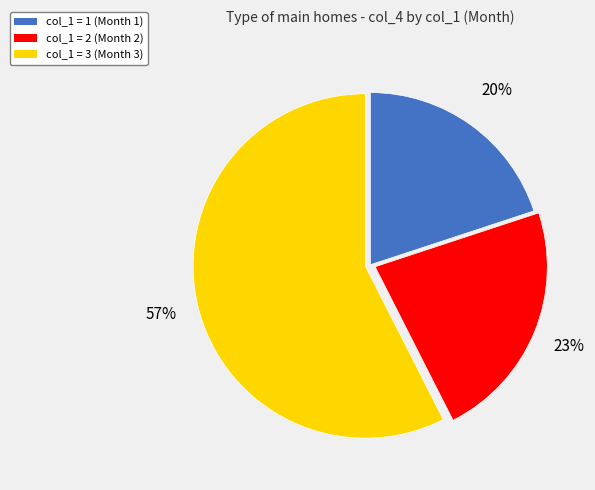

Is the sum of col_1 = 1 (Month 1) and col_1 = 3 (Month 3) greater than half?

Yes